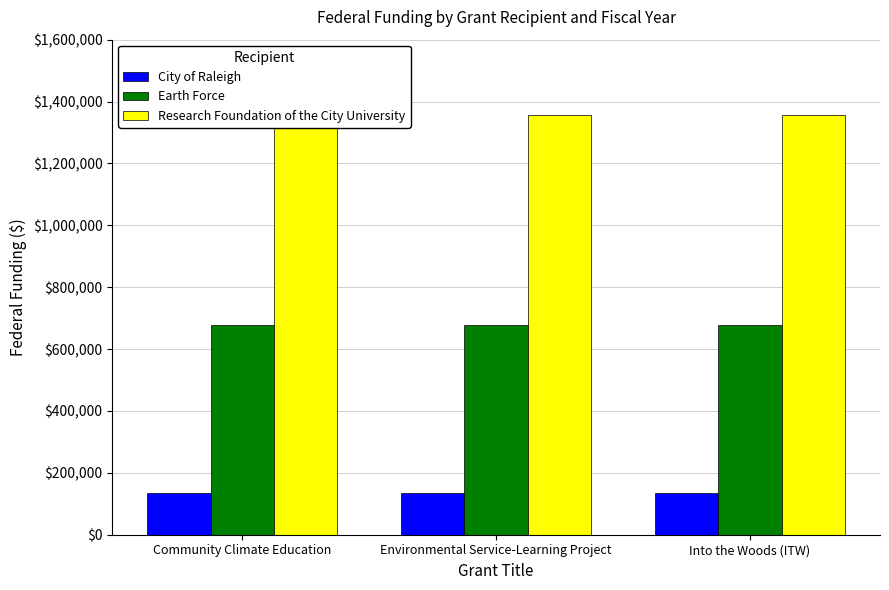

How many categories are shown in the chart?

3